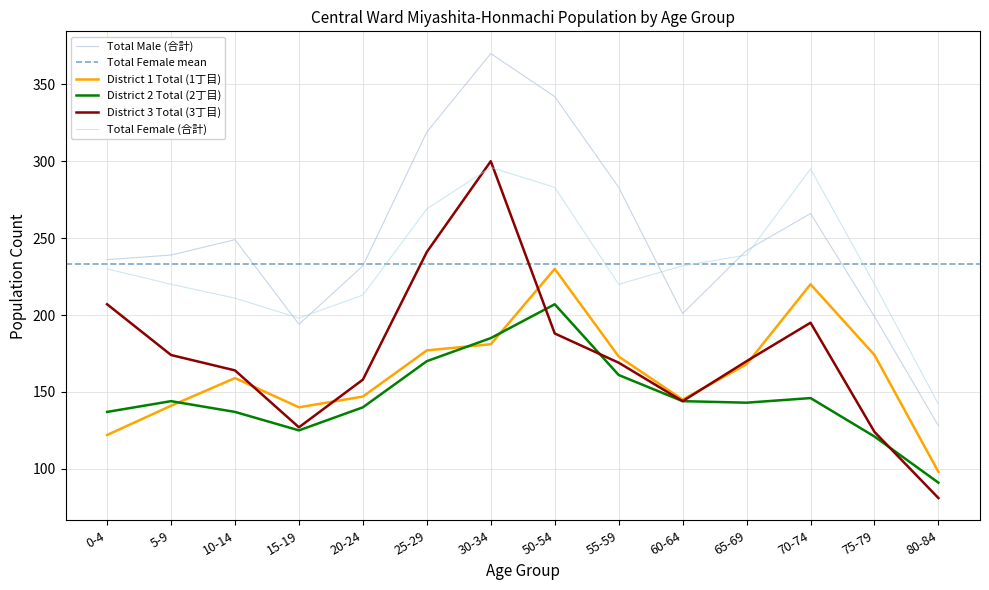

What is the maximum value for District 2 Total (2丁目)?

207